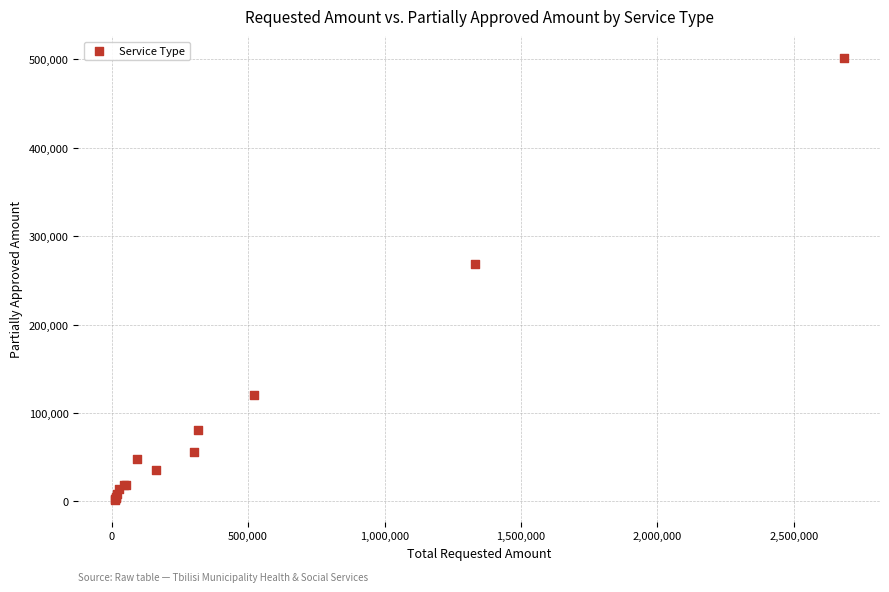

What Y value in the scatter plot is closest to 251760?

268874.7